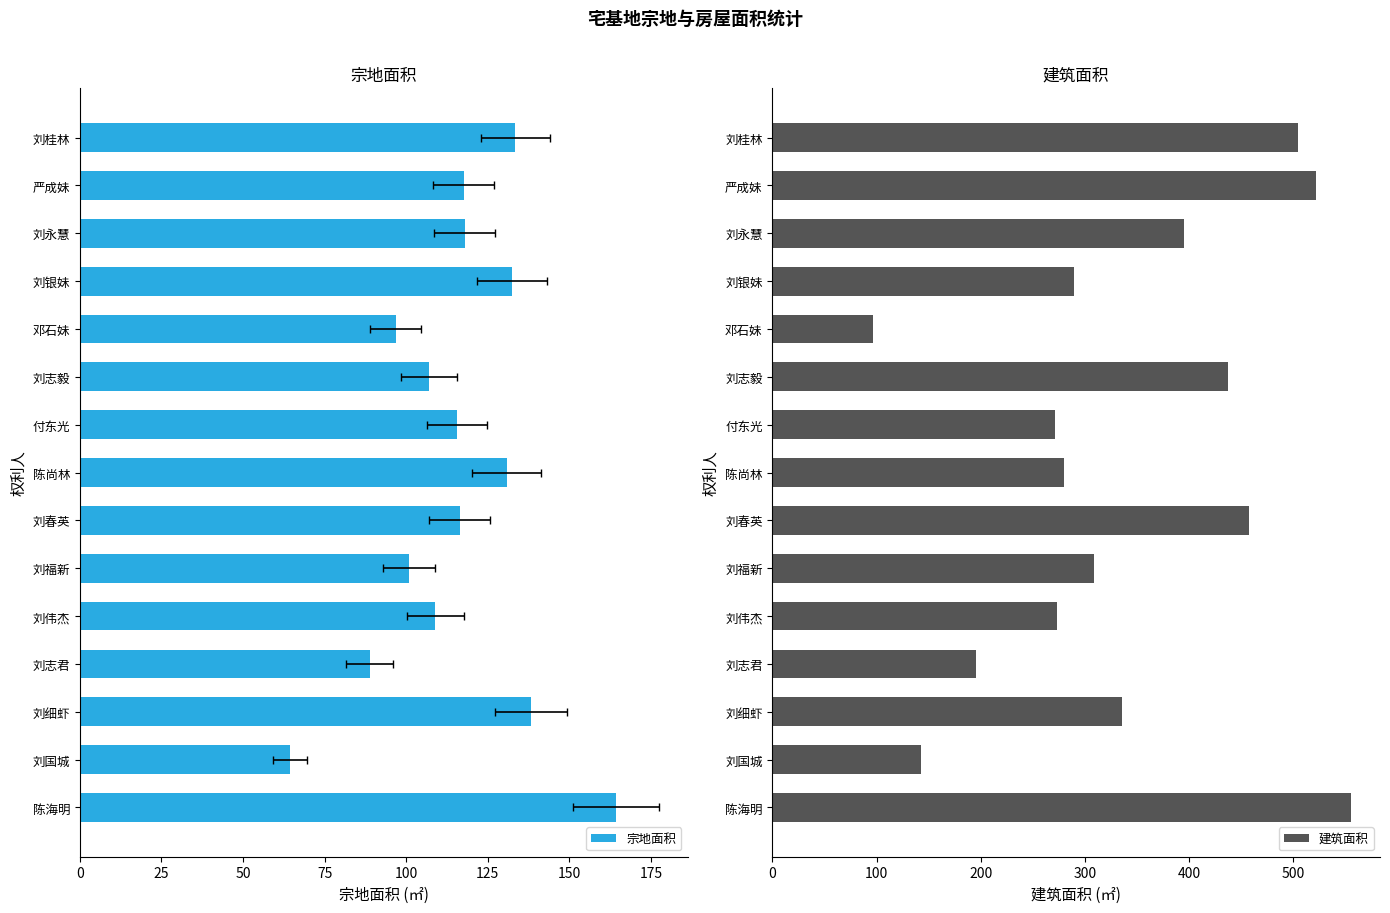

Reading left to right, transcribe all the data shown in this chart.

宗地面积: 164.2	64.4	138.2	88.8	109.0	100.8	116.3	130.7	115.6	107.0	96.8	132.4	117.8	117.6	133.5
建筑面积: 555.3	142.7	335.6	195.4	273.6	308.2	457.4	280.1	271.5	437.3	96.8	289.4	394.9	521.9	504.5